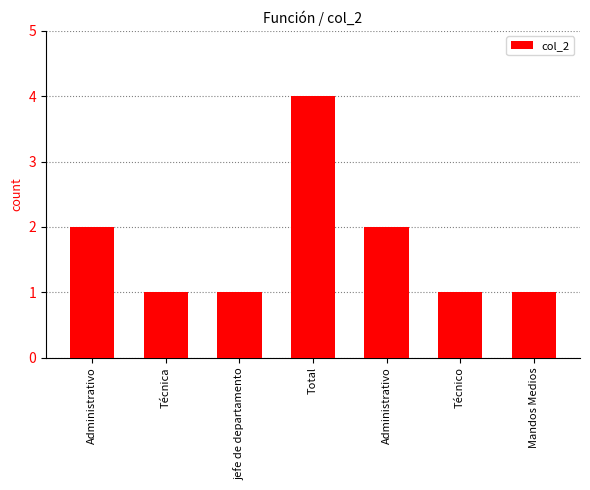

Rank the categories by value from lowest to highest.

Técnica, jefe de departamento, Técnico, Mandos Medios, Administrativo, Administrativo, Total